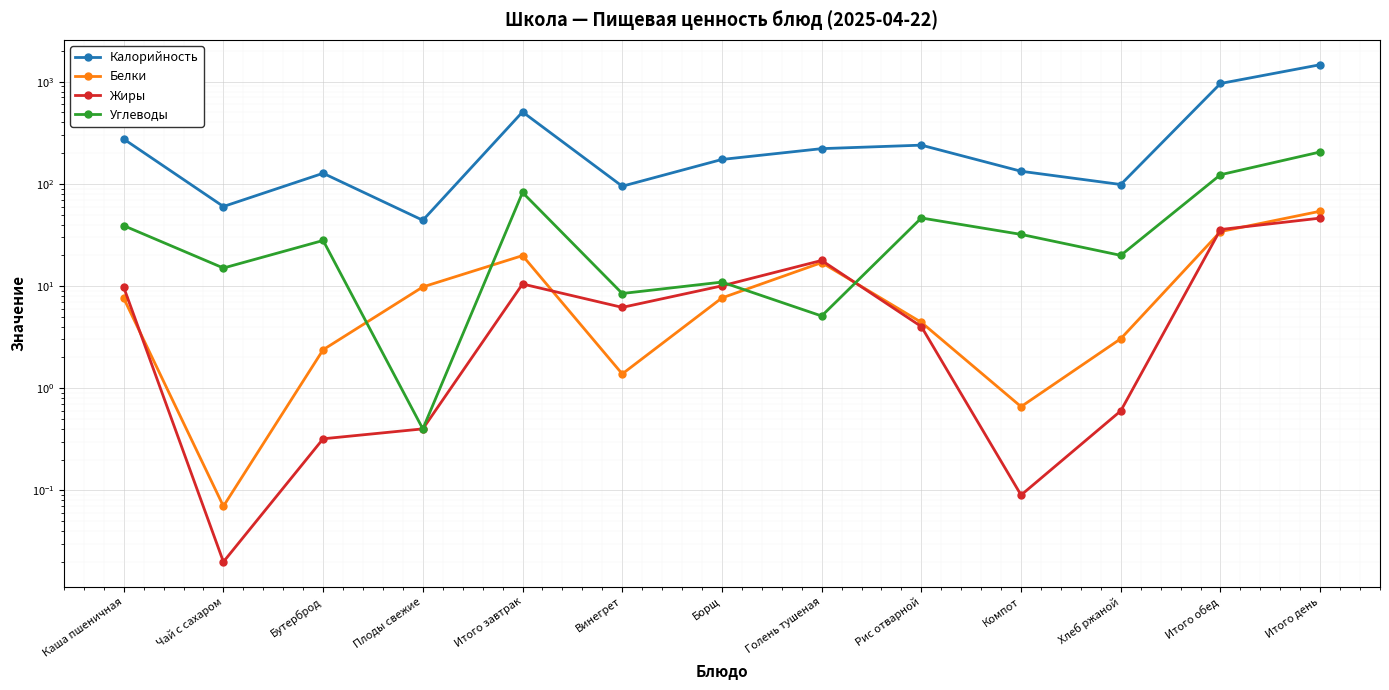

The value of Калорийность at Винегрет is 140.4. True or false?

False